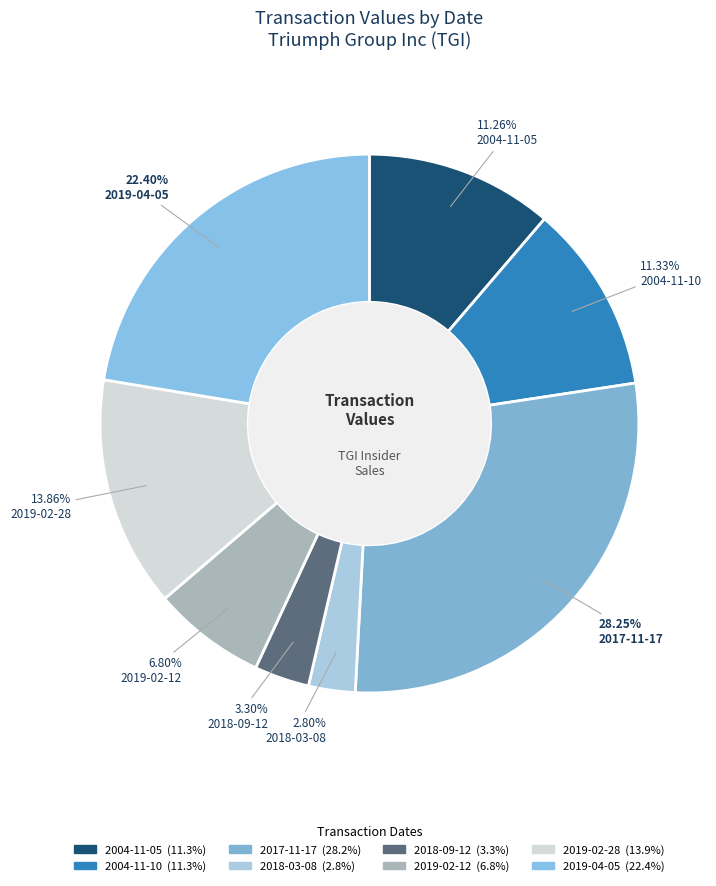

Which category has the smallest portion of the pie?

2018-03-08